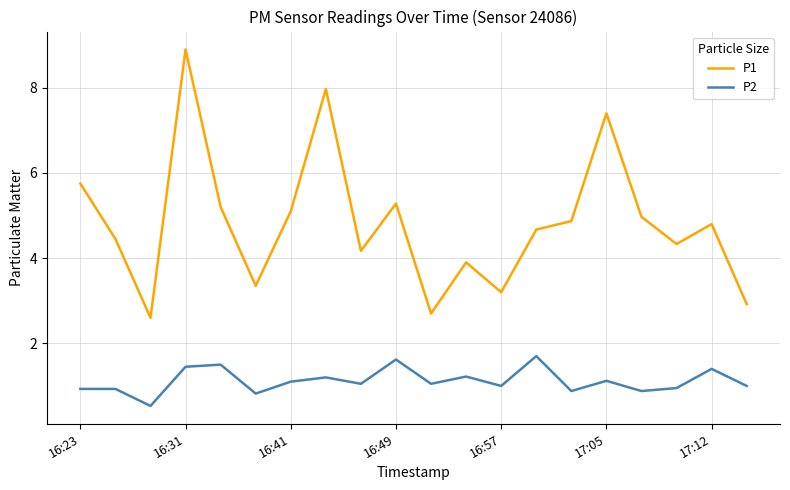

True or false: P2 and P1 intersect in this chart.

False